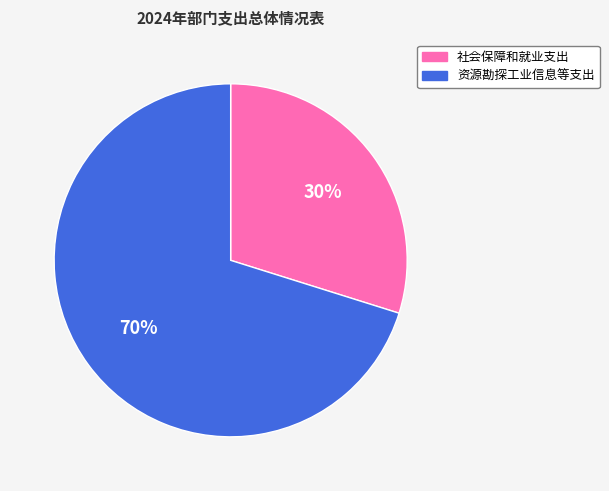

Is 社会保障和就业支出 the majority of the pie?

No